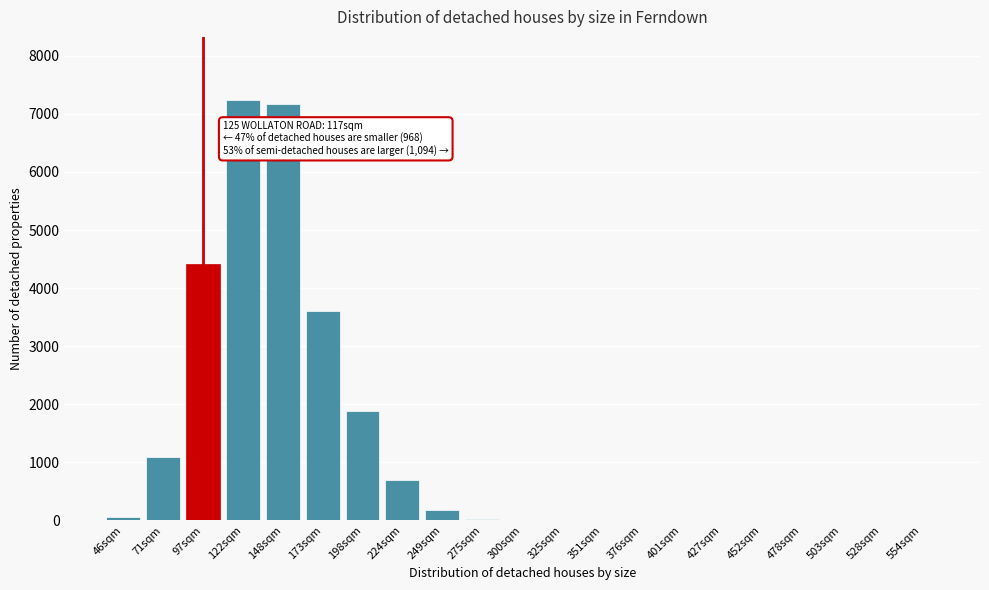

What is the sum of all values?

26381